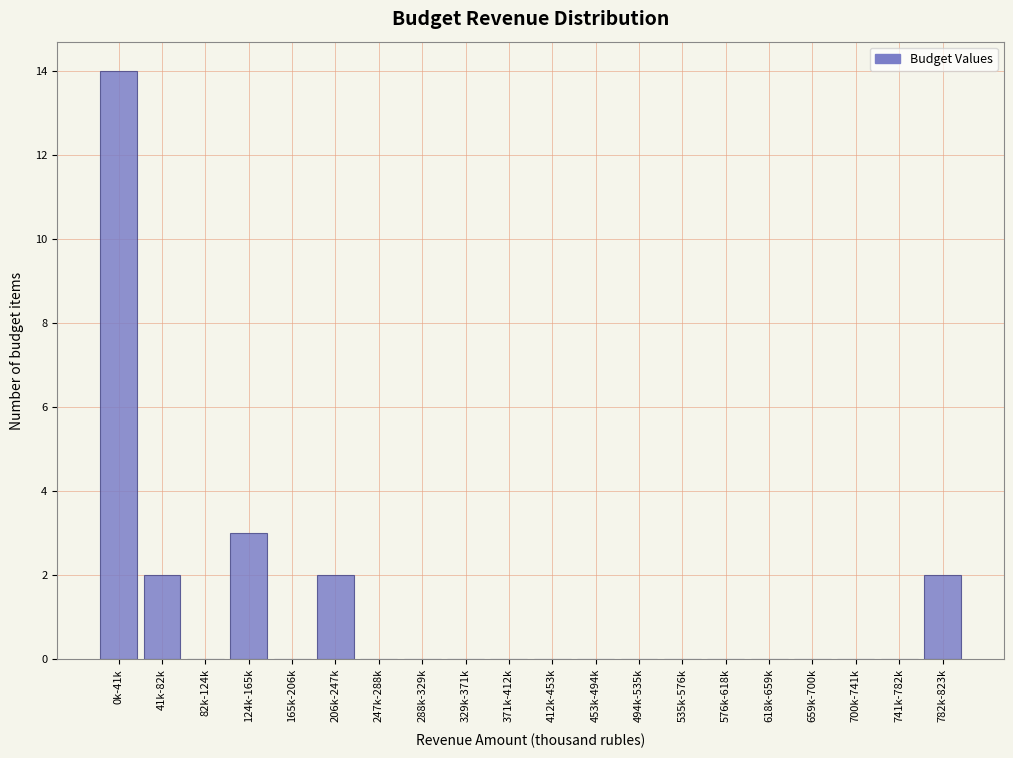

Reading right to left, list all the values displayed in this chart.

782k-823k=2	741k-782k=0	700k-741k=0	659k-700k=0	618k-659k=0	576k-618k=0	535k-576k=0	494k-535k=0	453k-494k=0	412k-453k=0	371k-412k=0	329k-371k=0	288k-329k=0	247k-288k=0	206k-247k=2	165k-206k=0	124k-165k=3	82k-124k=0	41k-82k=2	0k-41k=14